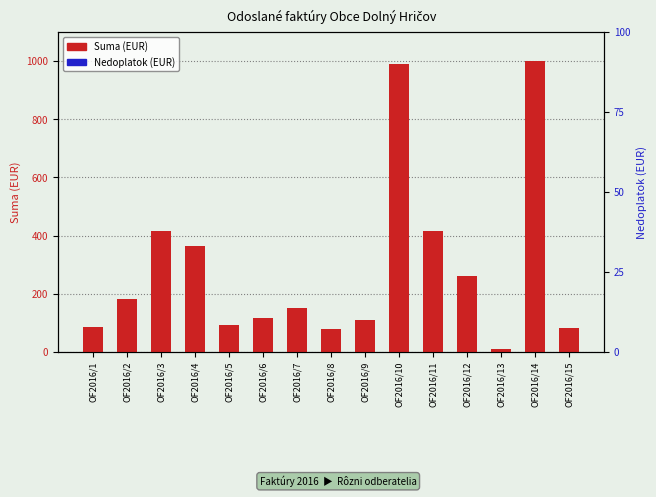

List the series in order of their peak value, lowest first.

Nedoplatok (EUR), Suma (EUR)